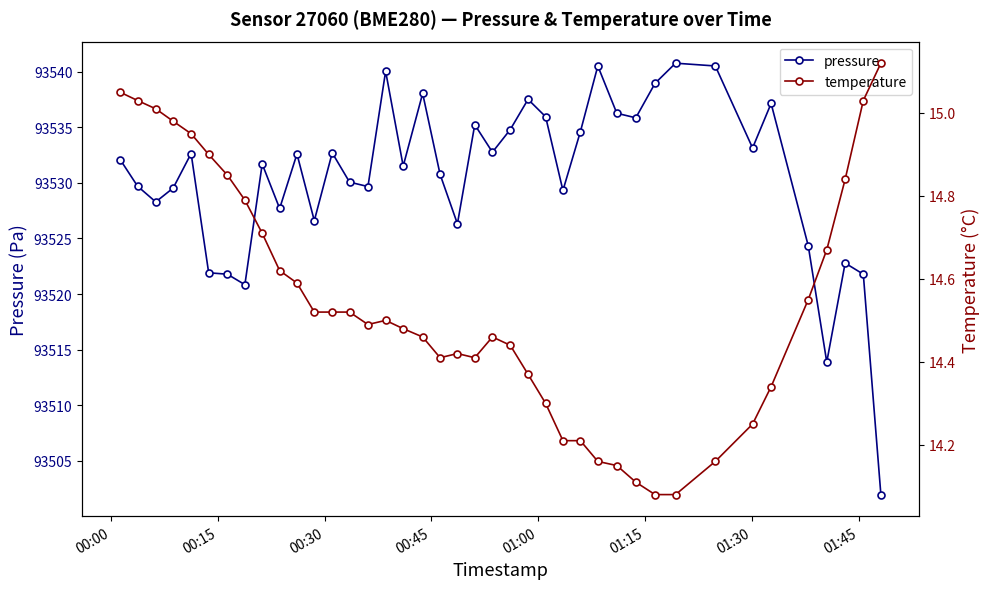

What are all the series names shown in the legend?

pressure, temperature